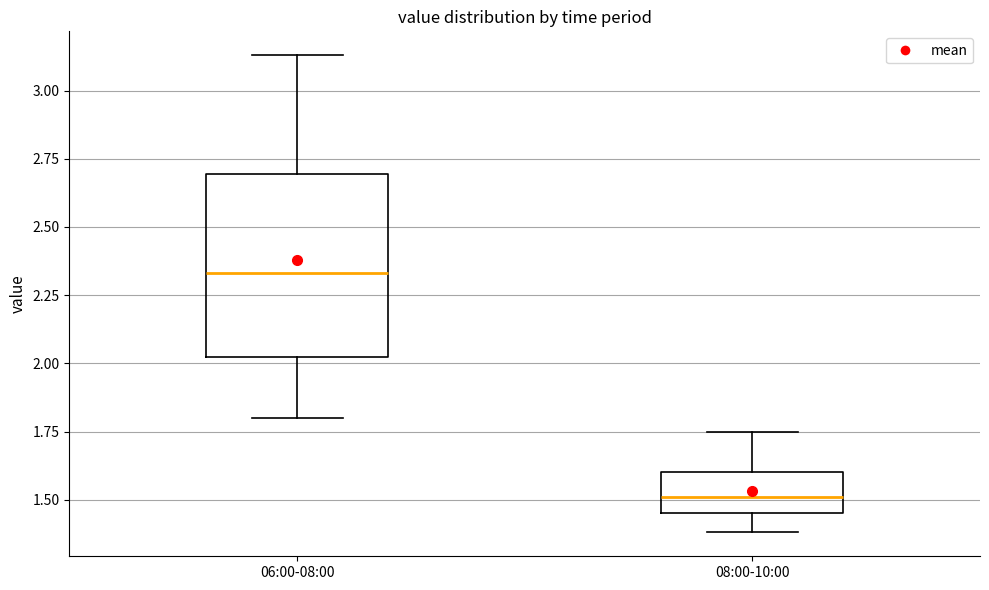

Reading left to right, transcribe this box plot: for each box, give where its median line is, the range the box spans, and where its two whiskers end, as read against the y-axis. The values are not printed on the chart, so give them approximately, as read against the axis.

06:00-08:00: median 2.35, box 2.05 to 2.70, whiskers 1.80 to 3.15
08:00-10:00: median 1.50, box 1.45 to 1.60, whiskers 1.40 to 1.75